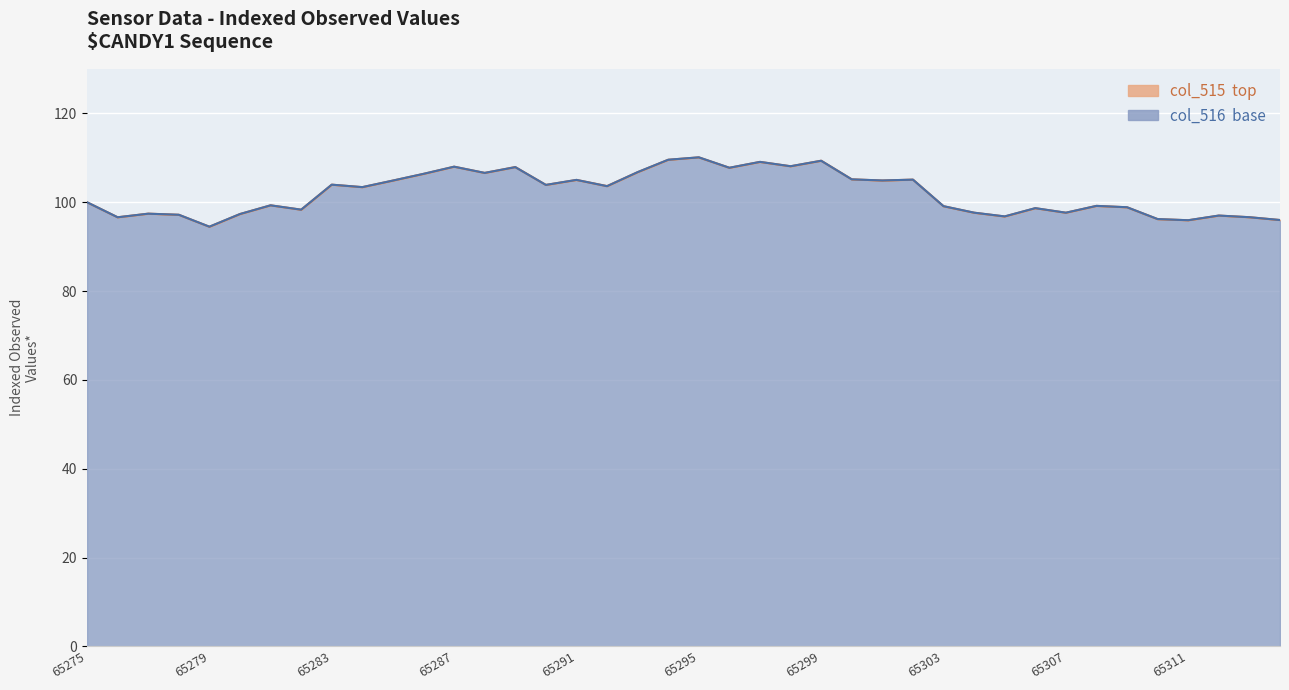

How many data points in col_516_line are less than 103?

20